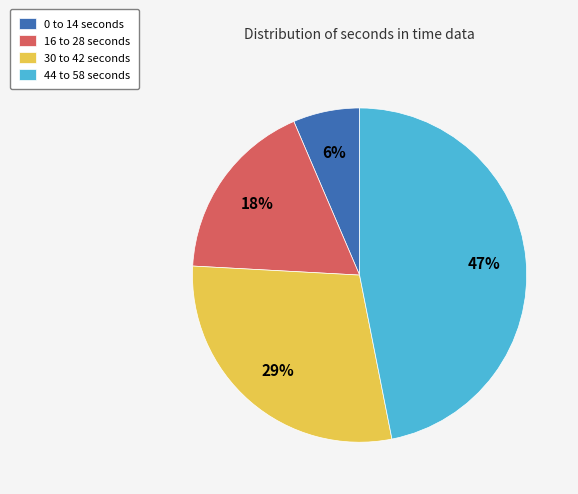

Between 30 to 42 seconds and 44 to 58 seconds, which is larger?

44 to 58 seconds